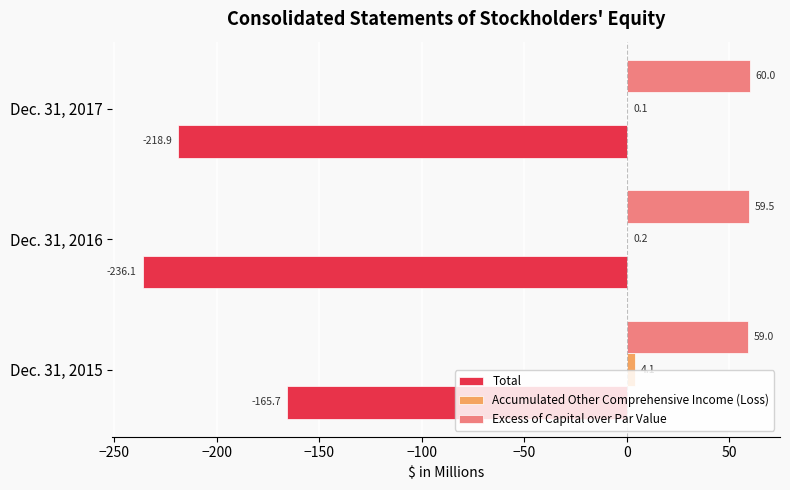

How many data points in Excess of Capital over Par Value are above 59?

2